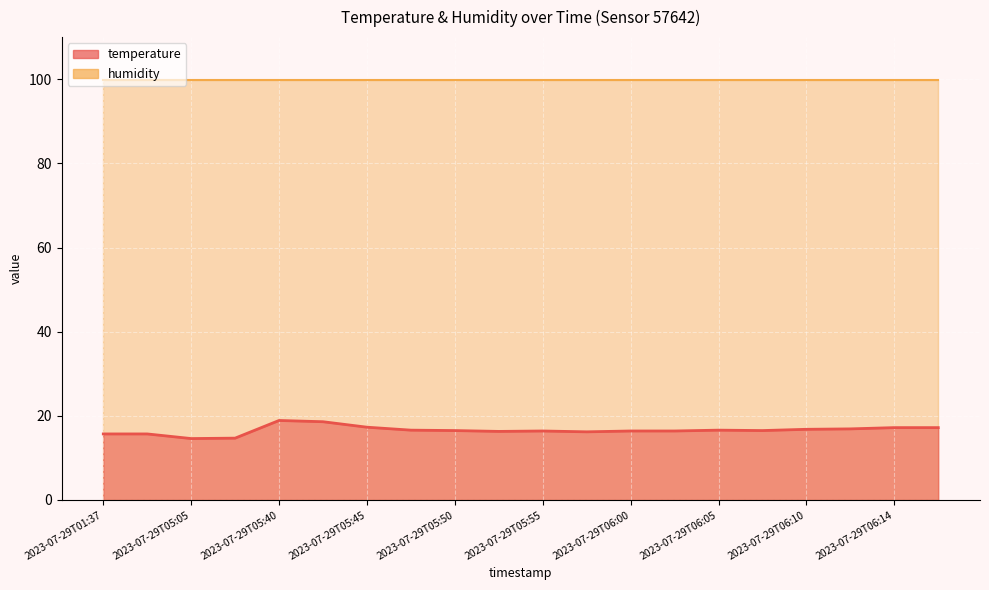

What is the value of the 6th point from the left?

18.6